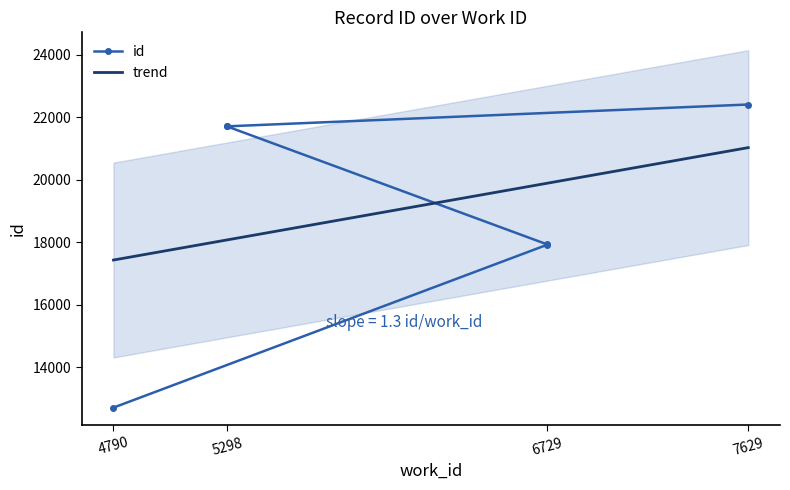

Which series has the largest total across all categories?

id